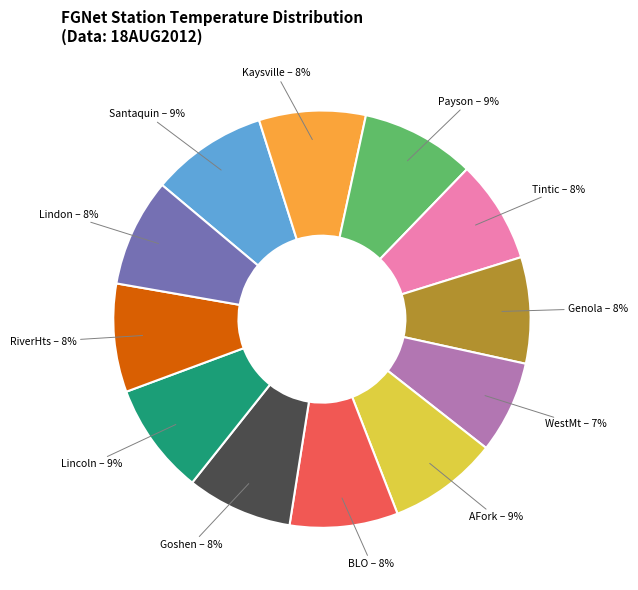

To the nearest percent, what is the difference between the largest and smallest slice percentages?

2%